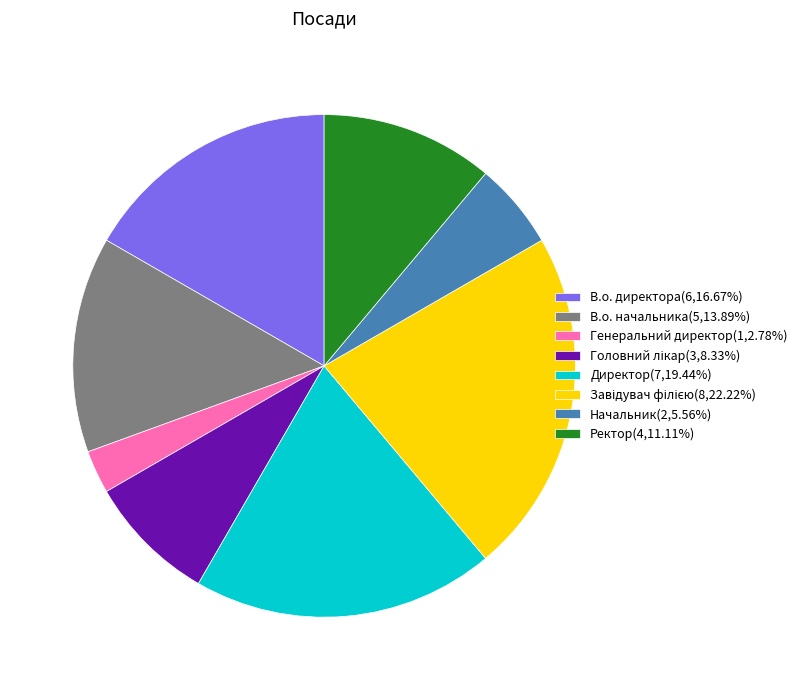

Does Начальник(2,5.56%) represent more than half of the total?

No